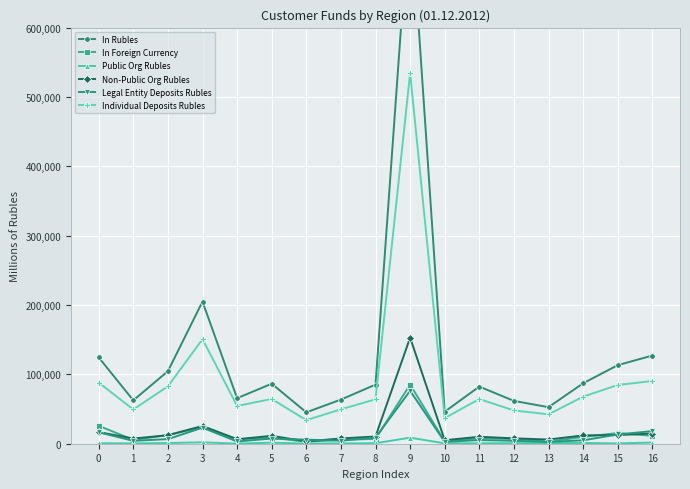

Read the Non-Public Org Rubles value at 11, to the nearest 10.

10030